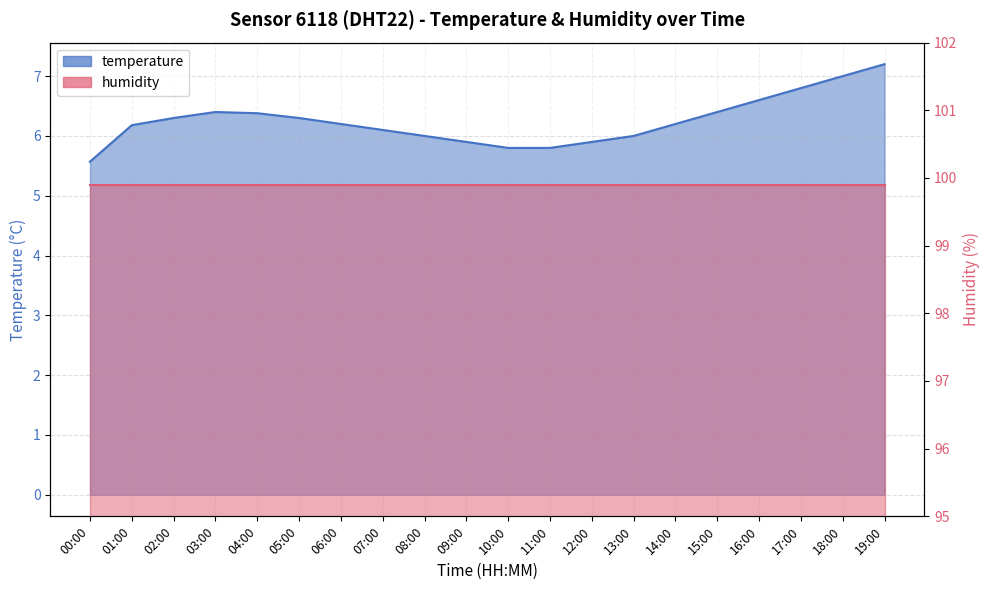

The chart shows a value of 10.2 at 15:00. True or false?

False